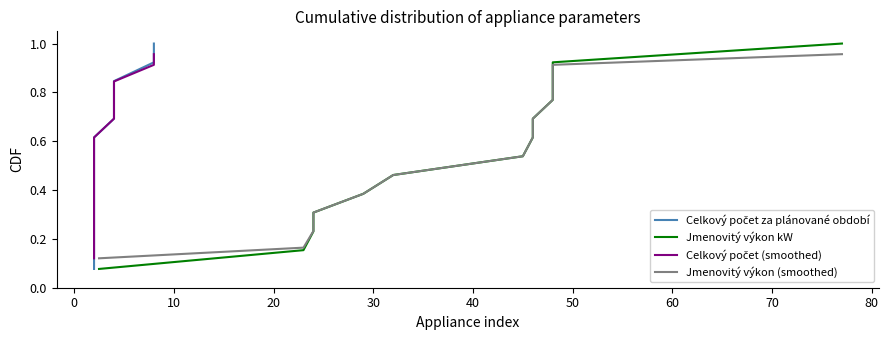

What is the minimum value for Jmenovitý výkon kW?

0.1